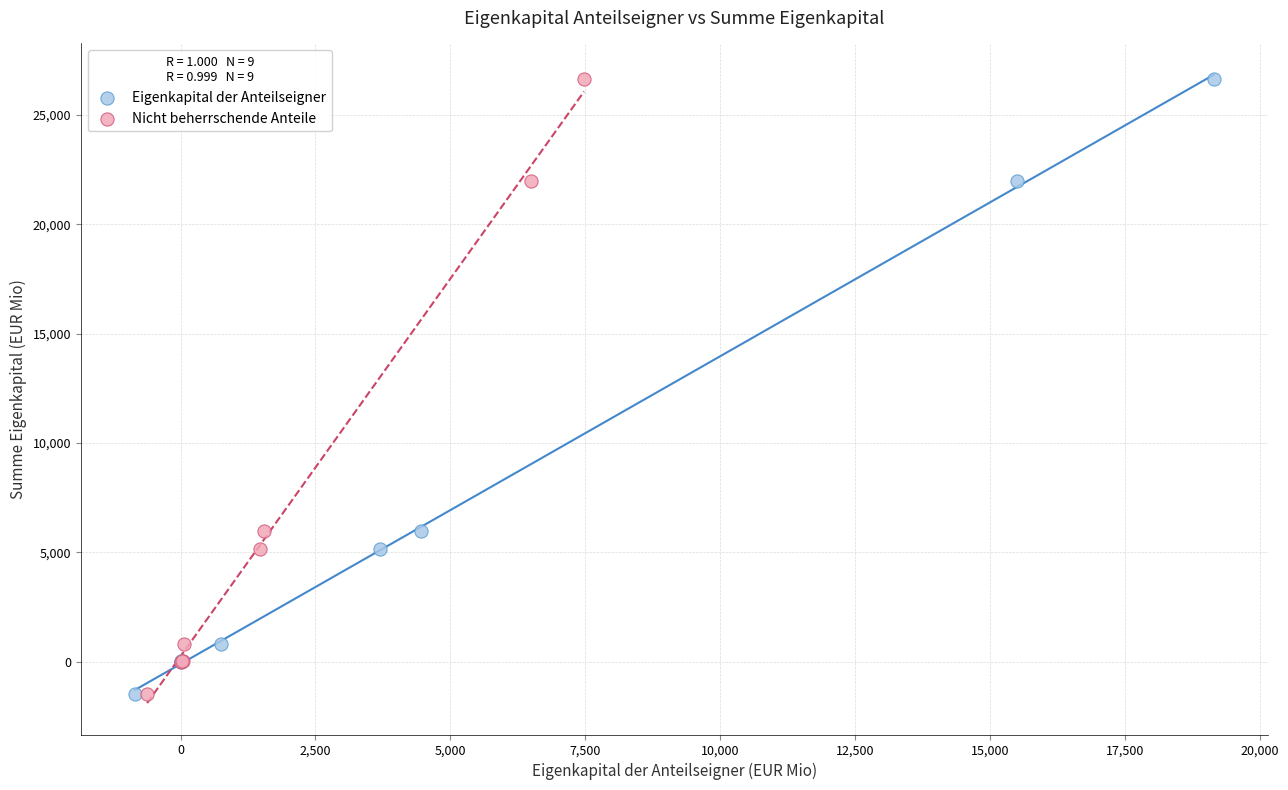

What are all the series names shown in the legend?

Eigenkapital der Anteilseigner, Nicht beherrschende Anteile